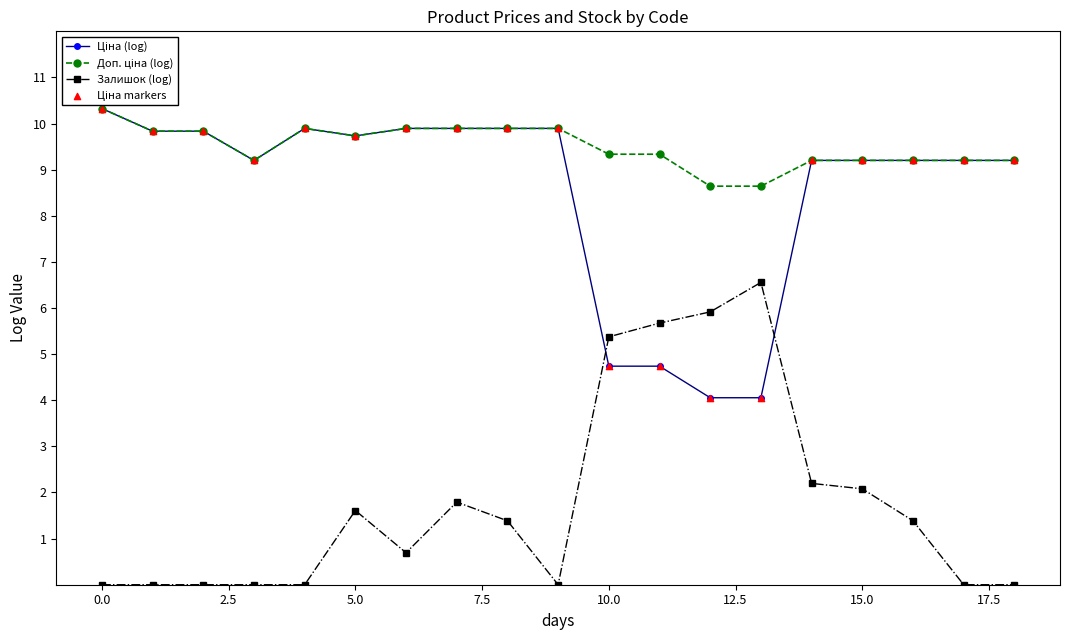

Which series reaches the minimum Y coordinate?

Залишок (log)